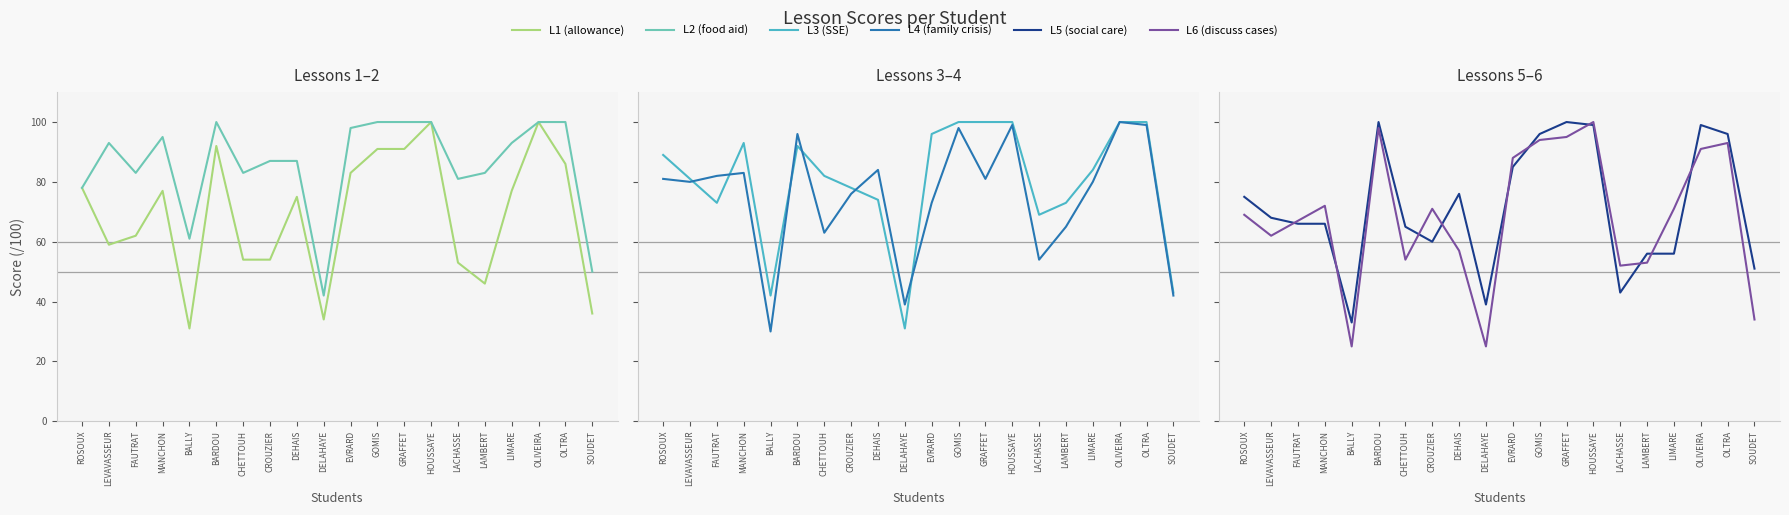

At which label does note lecon L4 (Family in crisis) reach its peak?

OLIVEIRA